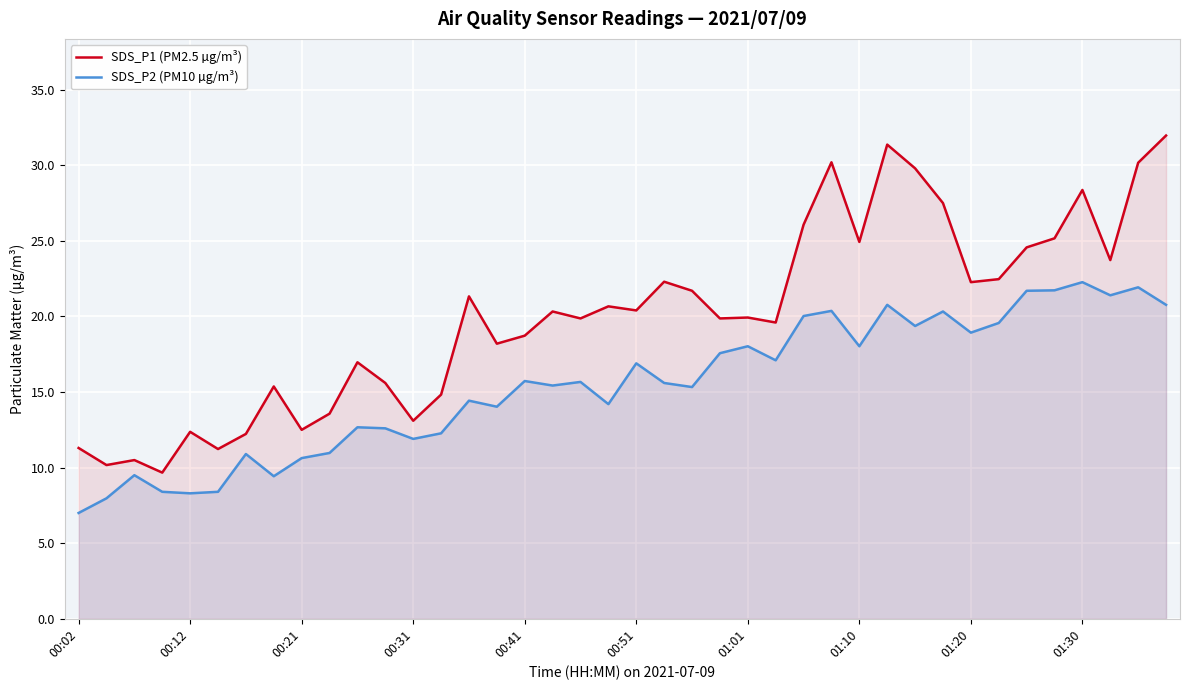

What is the sum of all SDS_P1 (PM2.5 µg/m³) values?

800.9